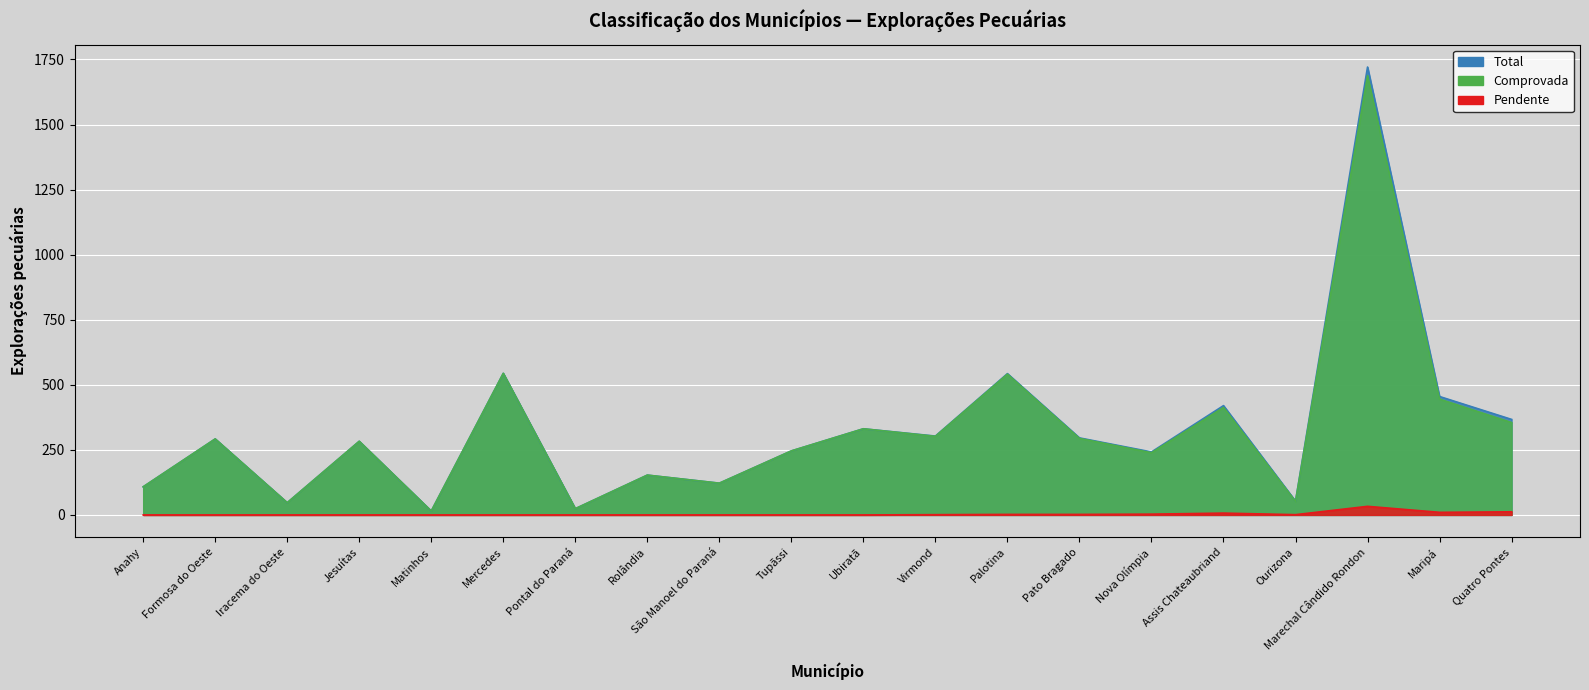

How many categories are shown in the chart?

20